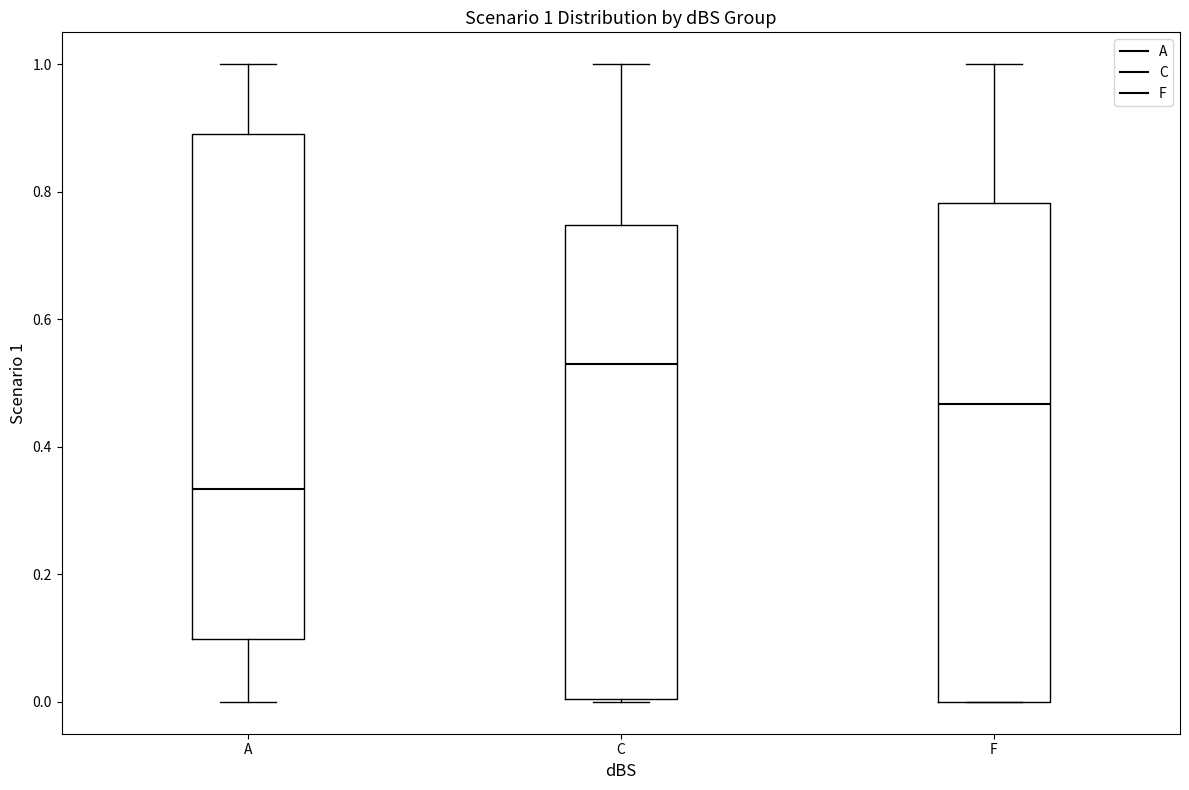

Which box has the lowest median line?

A